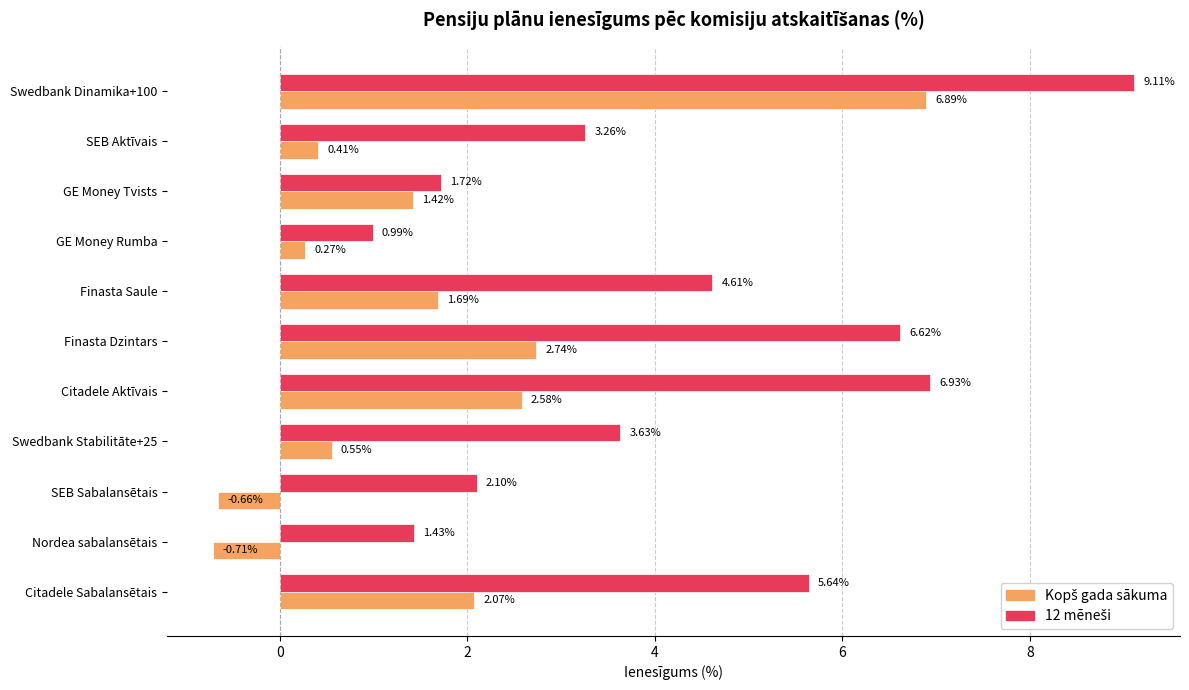

What is the total value across all series at Finasta Saule?

6.3